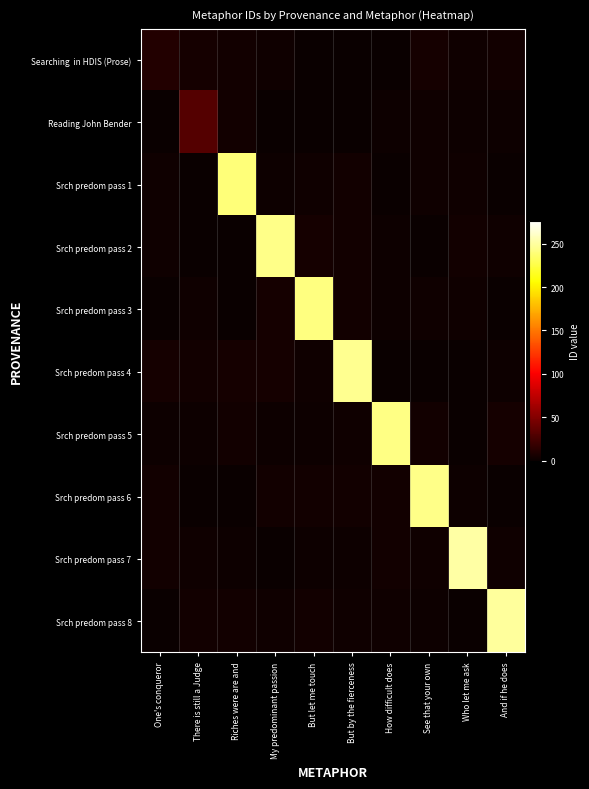

Between One's conqueror and But by the fierceness, which series saw the biggest shift?

Srch predom pass 4